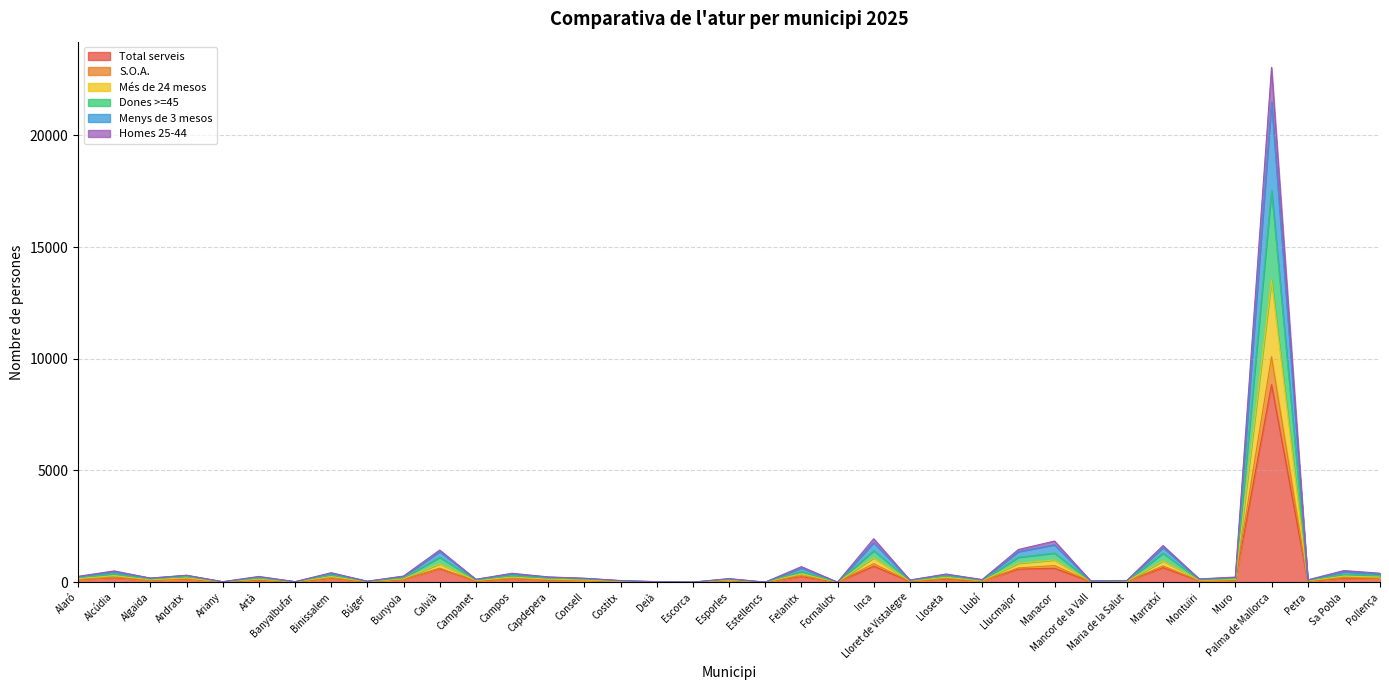

Is it true that Més de 24 mesos equals 13 at Banyalbufar?

True